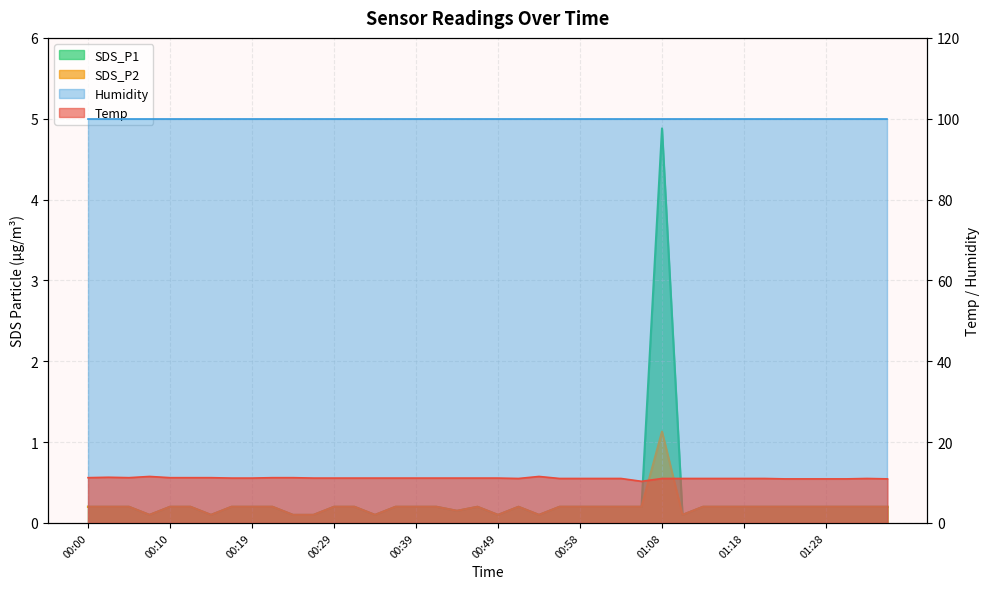

At how many categories does at least one series exceed 10?

40